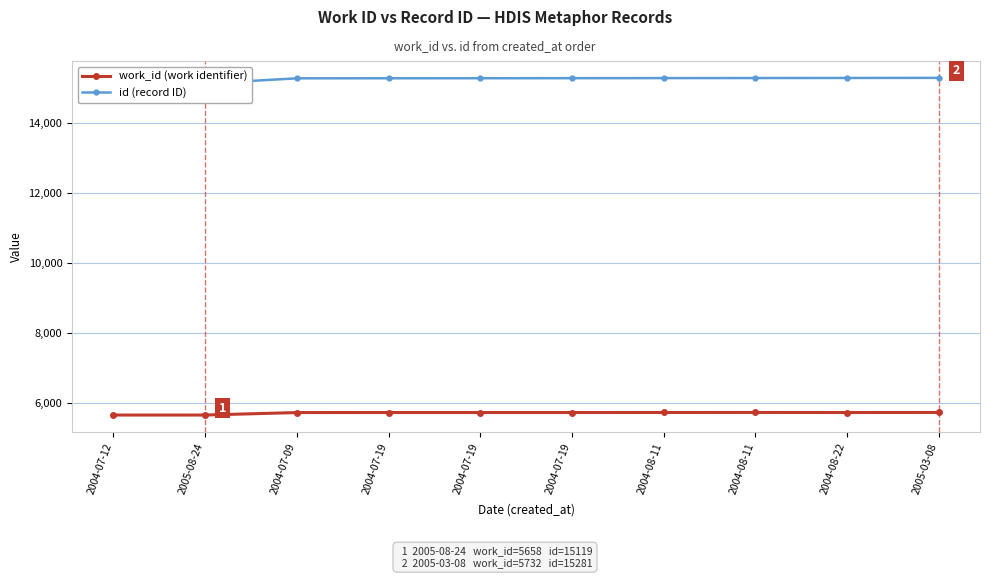

List the series in order of their peak value, highest first.

id (record ID), work_id